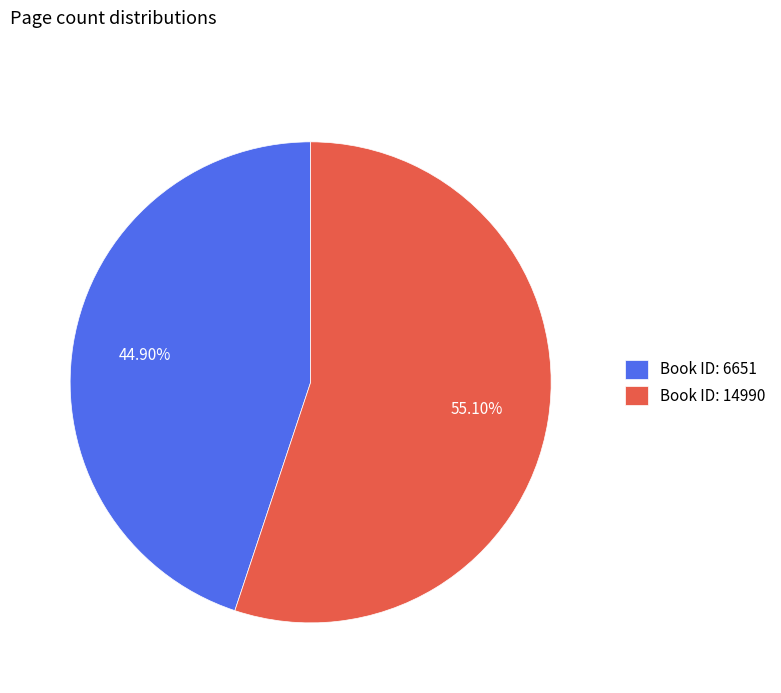

What is the ratio of the value at Book ID: 14990 to the value at Book ID: 6651?

1.2